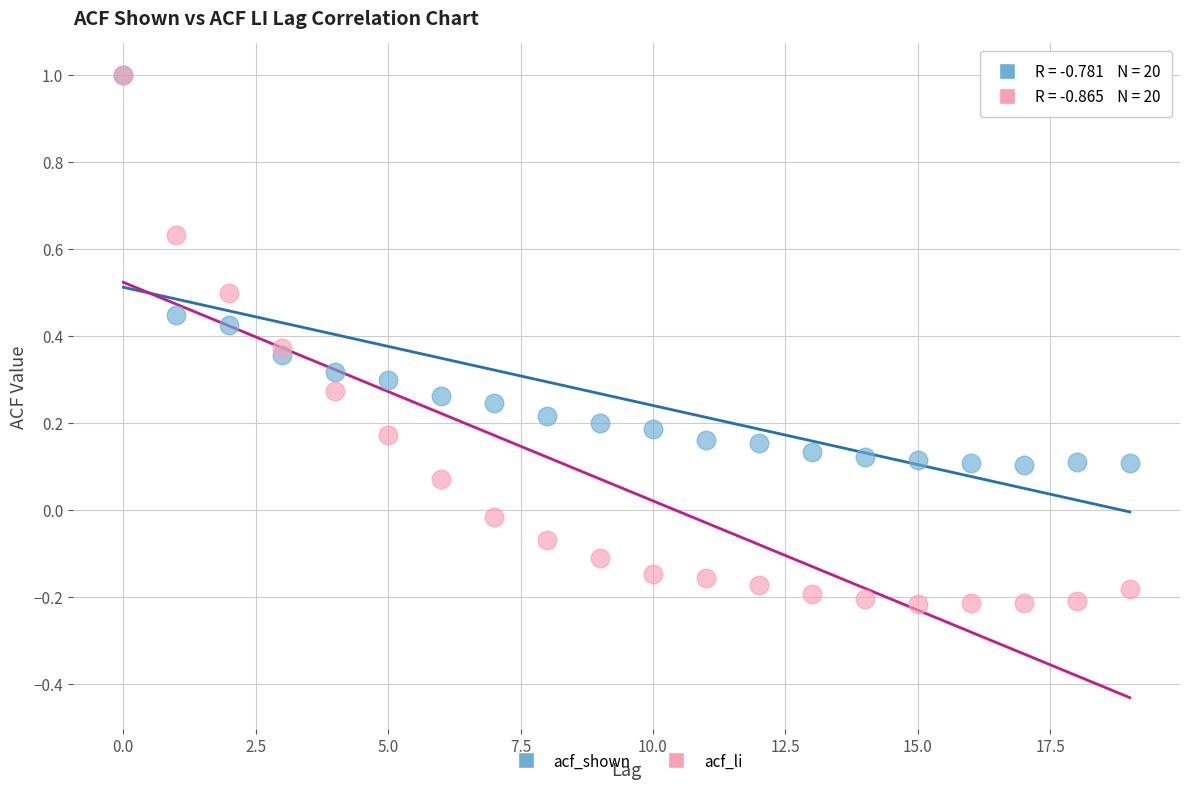

What are all the series names shown in the legend?

acf_shown, acf_li